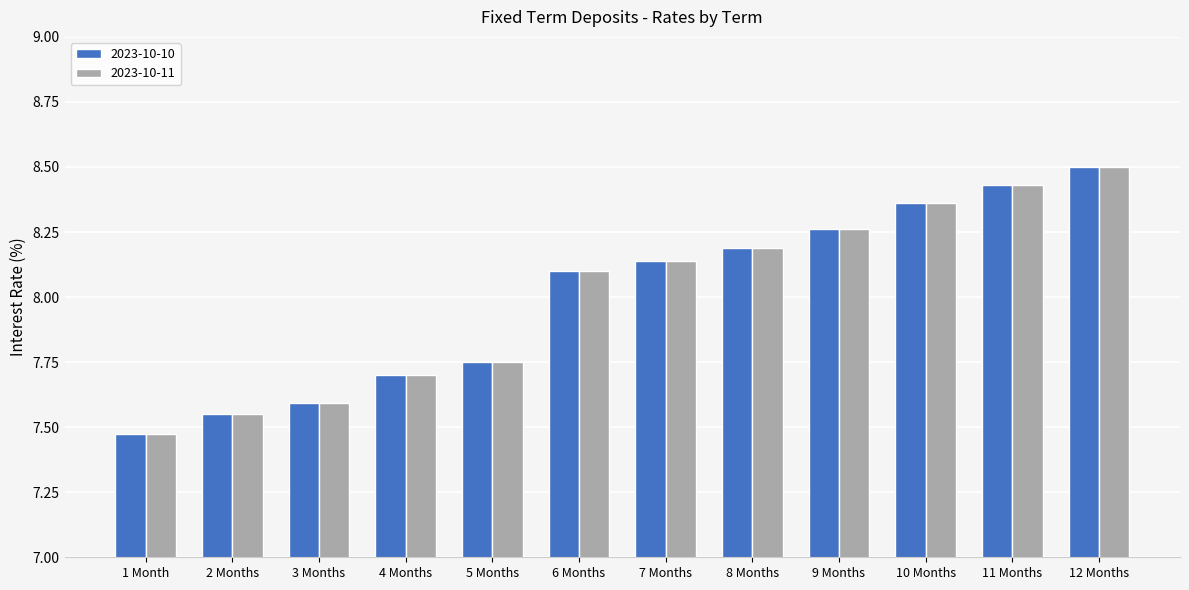

What is the average value of the 2023-10-10 series?

8.0